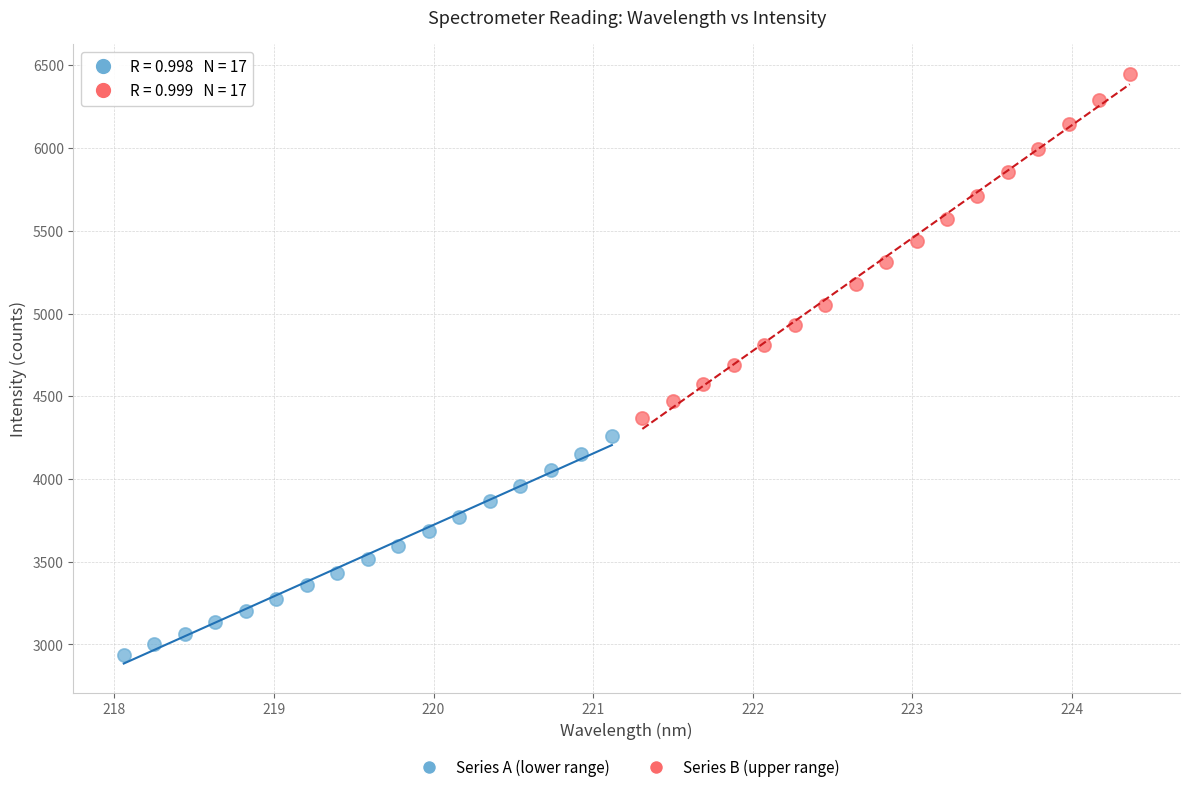

Which series has the widest spread of Y values?

Series B (upper range)